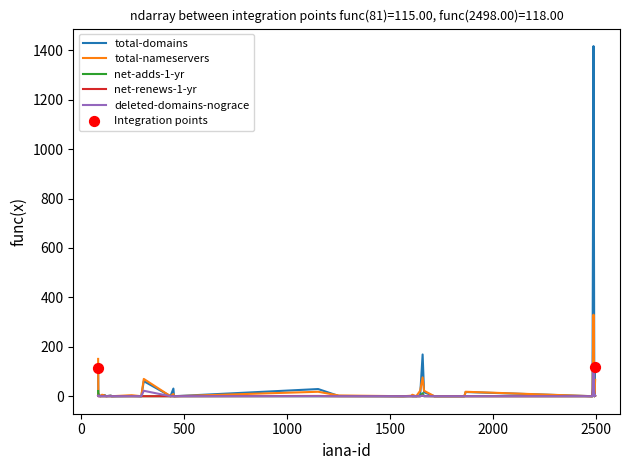

Which series contains the highest Y value?

total-domains